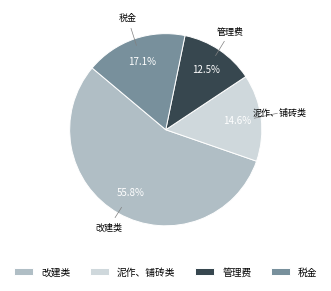

What is the smallest slice in the pie chart?

管理费